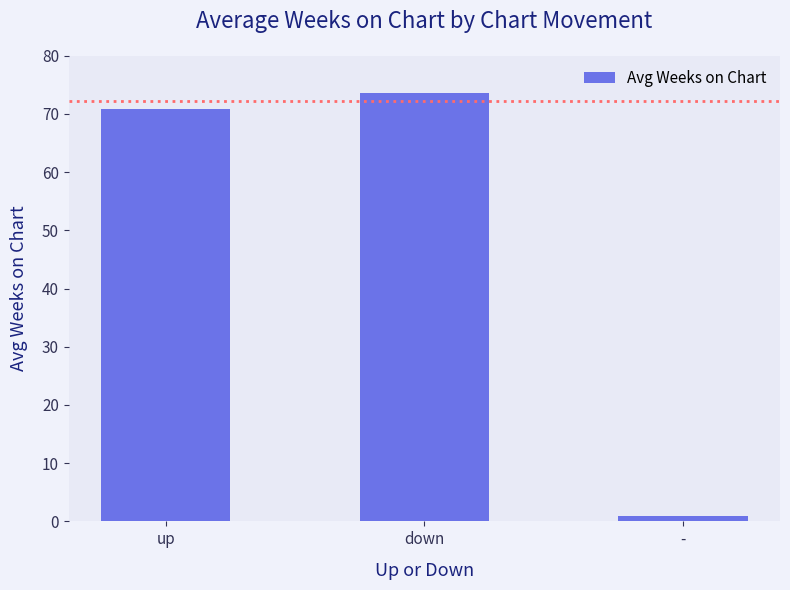

What position from the right is down?

2